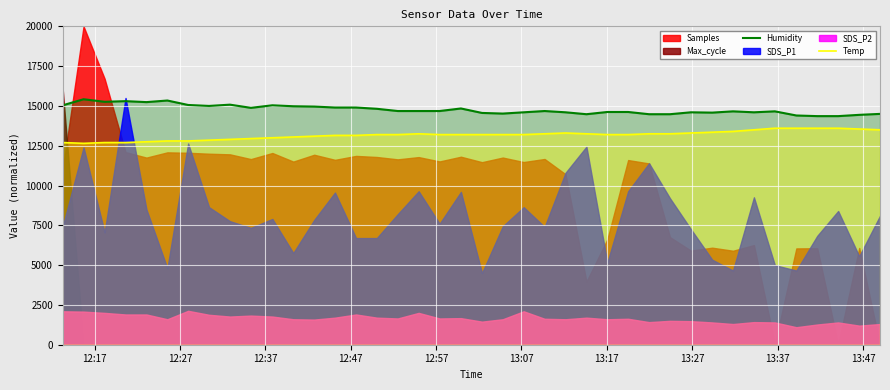

What is the maximum value for Humidity?

15420.0